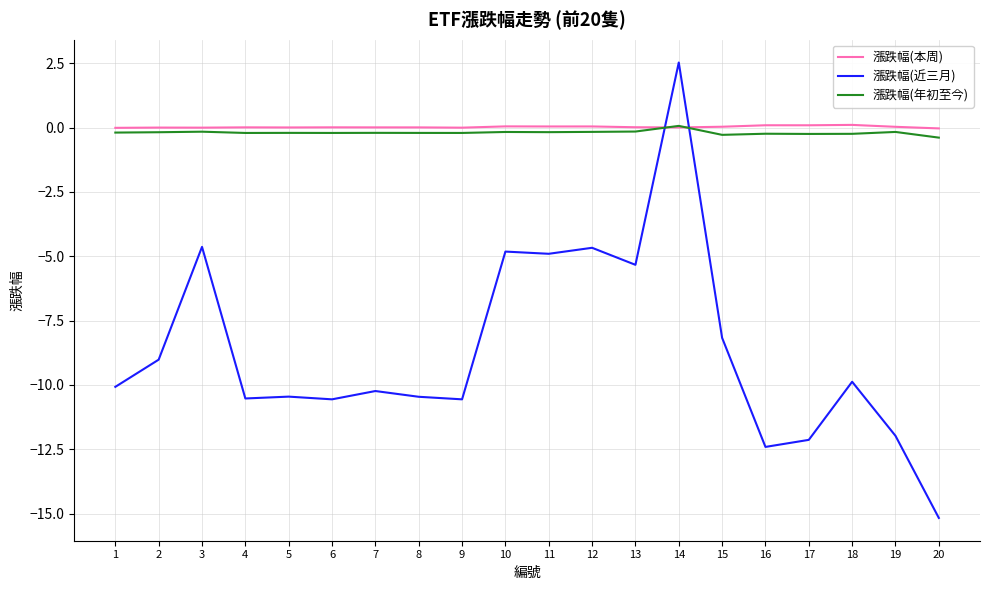

What is the total value across all series at 19?

-12.1